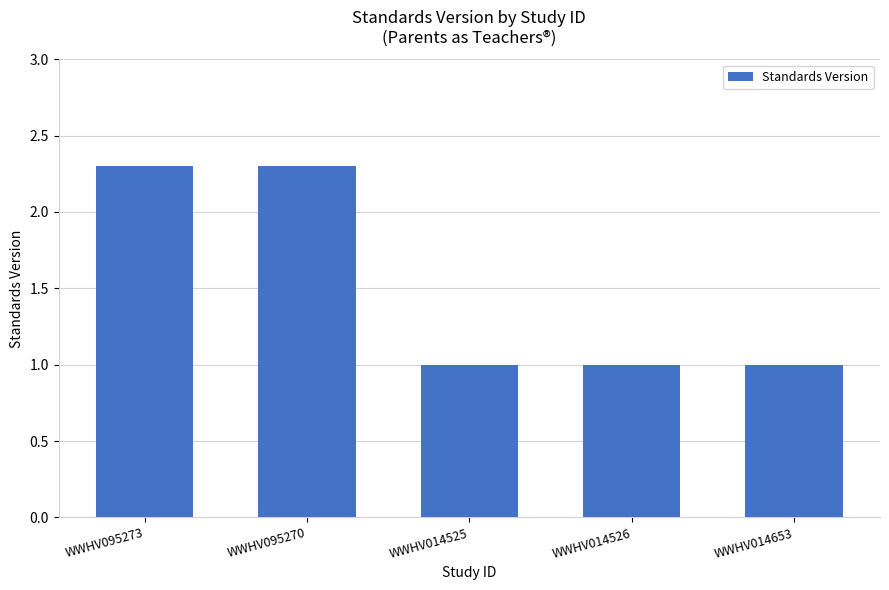

Is it true that the value at WWHV095273 is 2.3?

True